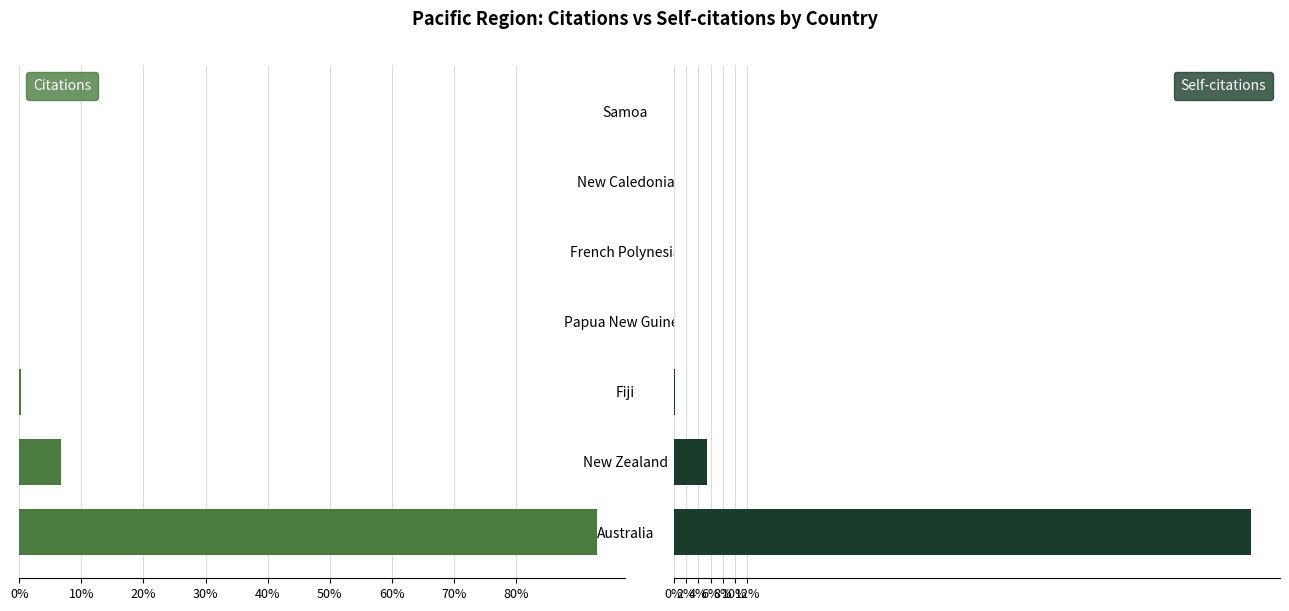

List the series in order of their peak value, lowest first.

Citations, Self-citations